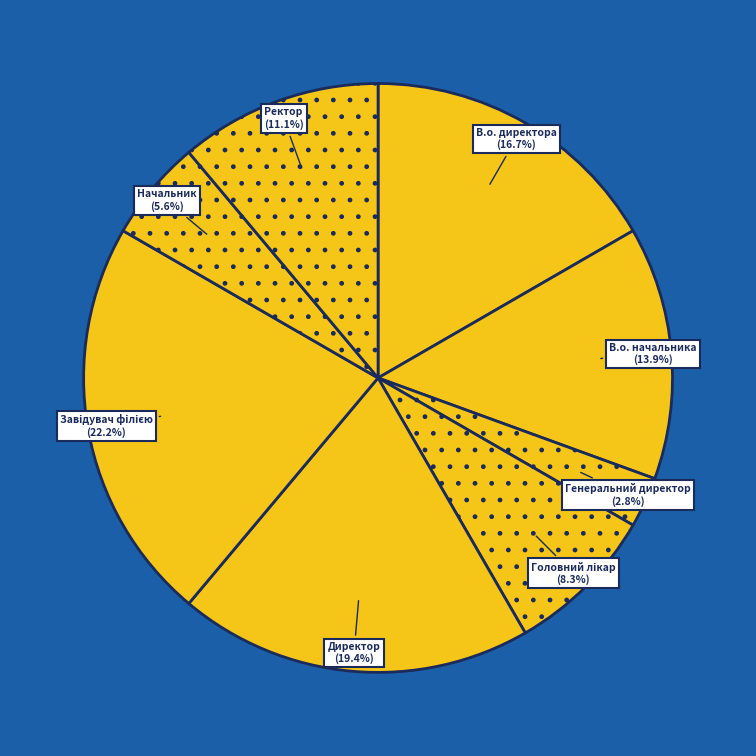

What percentage is the В.о. директора slice, to the nearest percent?

17%